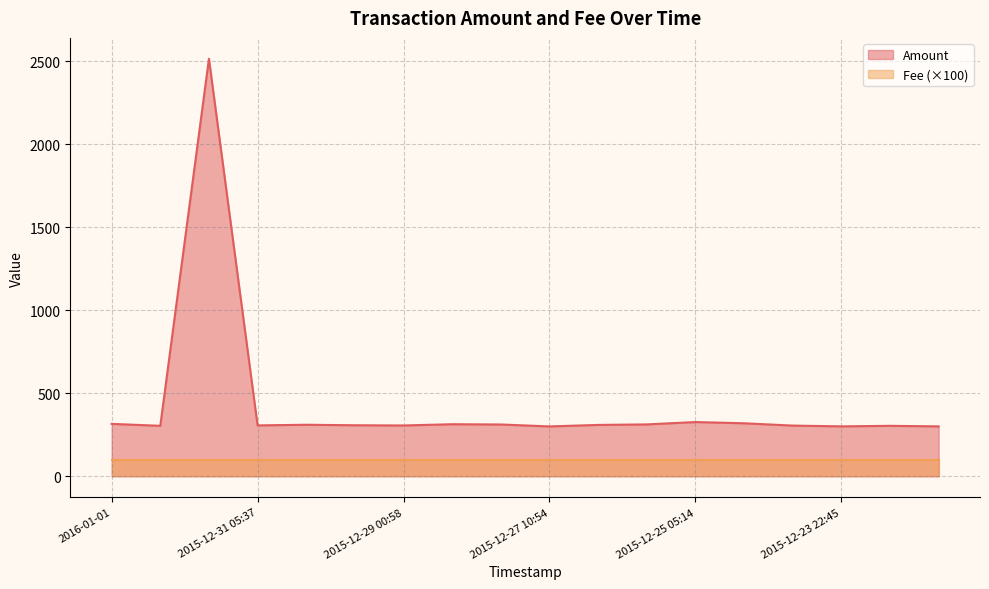

How many categories are shown in the chart?

18